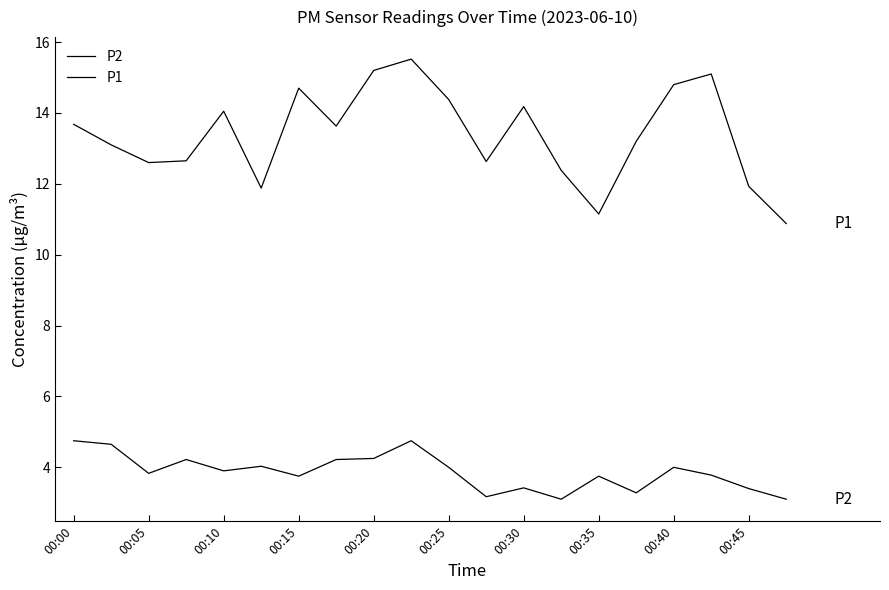

Which series has the largest total across all categories?

P1